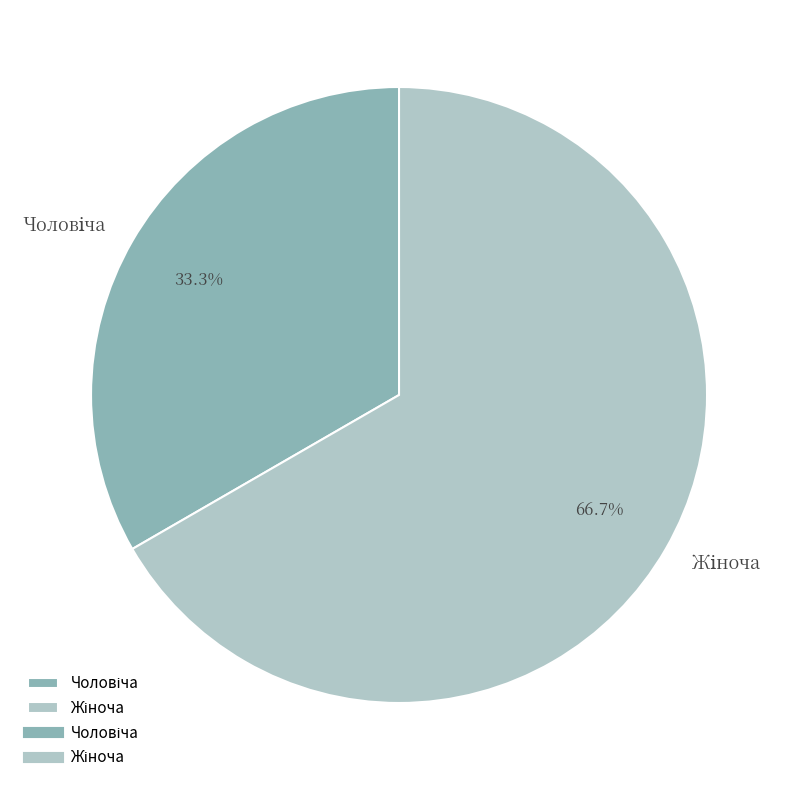

Is there any slice that represents more than half of the pie?

Yes